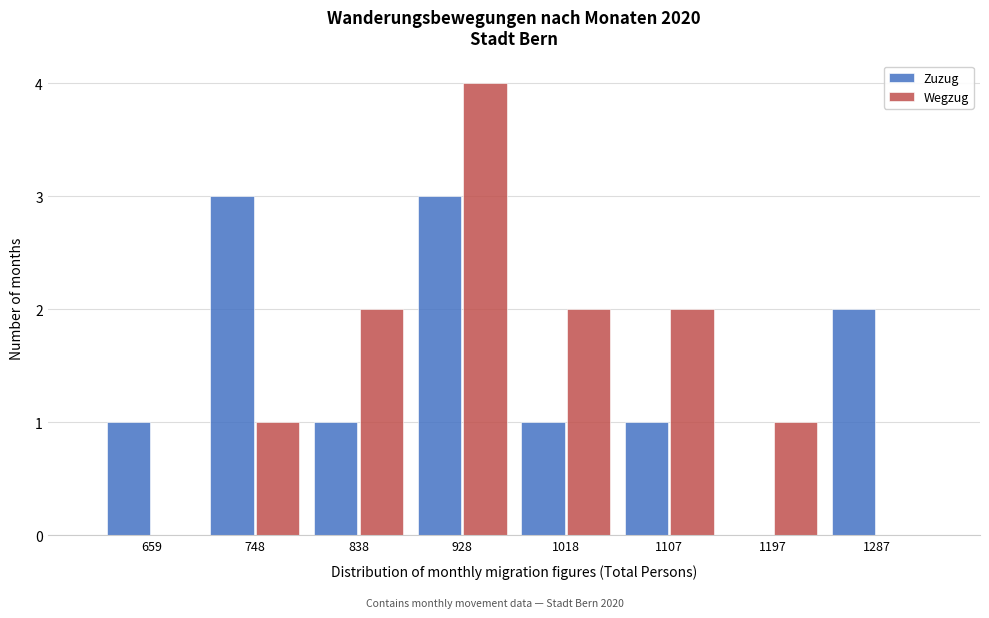

Reading left to right, extract all data points from this chart.

Zuzug: 659=1	748=3	838=1	928=3	1018=1	1107=1	1197=0	1287=2
Wegzug: 659=0	748=1	838=2	928=4	1018=2	1107=2	1197=1	1287=0